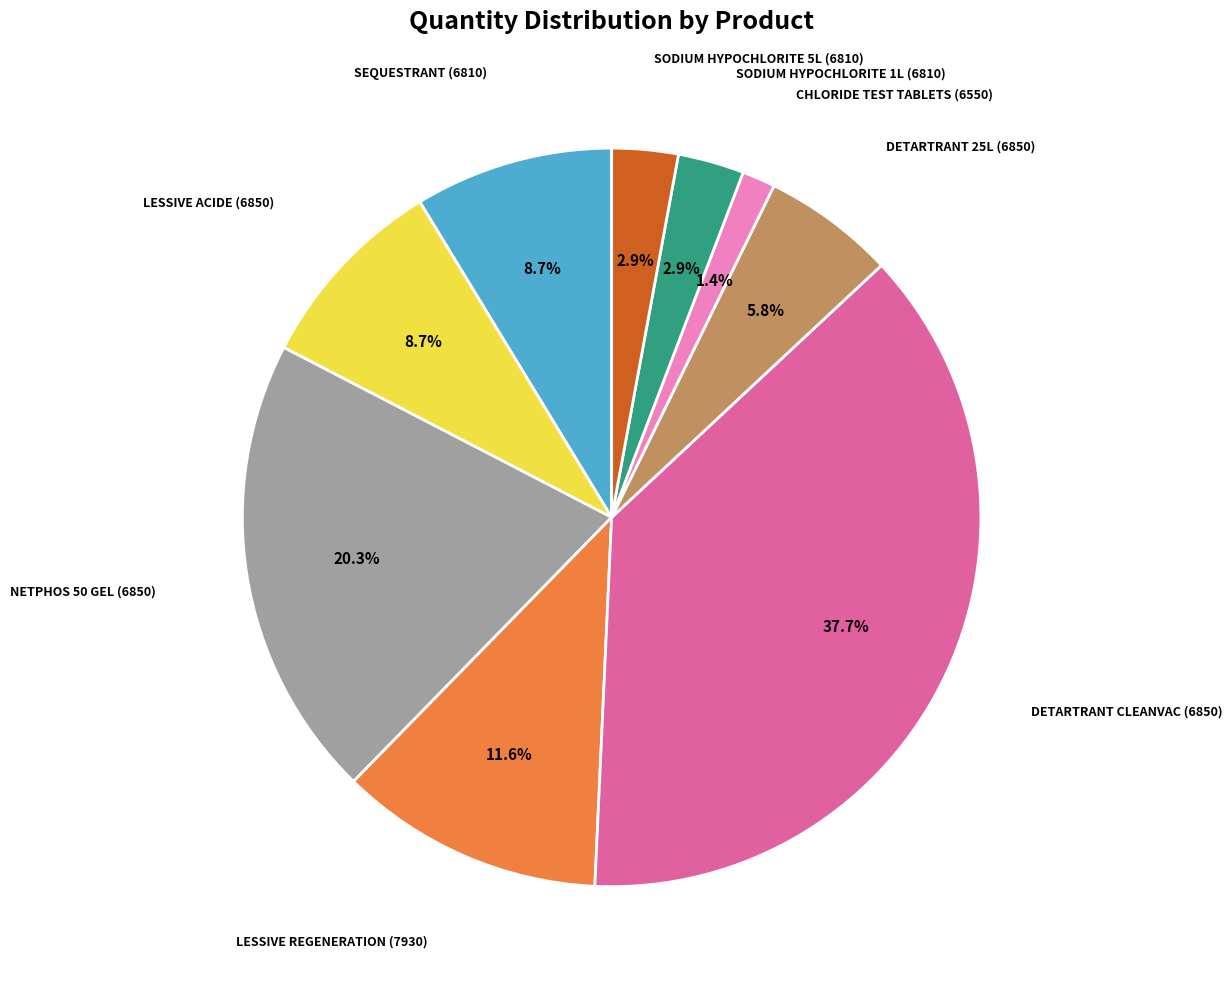

Is there a majority slice in this chart?

No